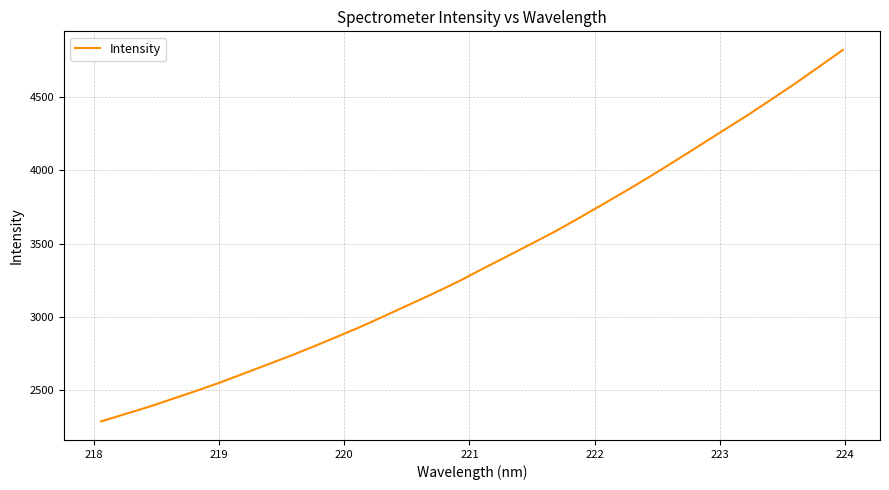

Reading left to right, what are all the values shown in this chart?

2289.0	2338.8	2388.5	2443.5	2498.3	2555.7	2617.8	2679.6	2742.1	2808.1	2876.0	2945.7	3020.2	3095.1	3170.4	3249.2	3334.7	3418.2	3502.1	3587.1	3678.8	3773.3	3867.9	3965.6	4066.9	4169.5	4272.9	4375.5	4483.5	4592.5	4707.1	4822.0